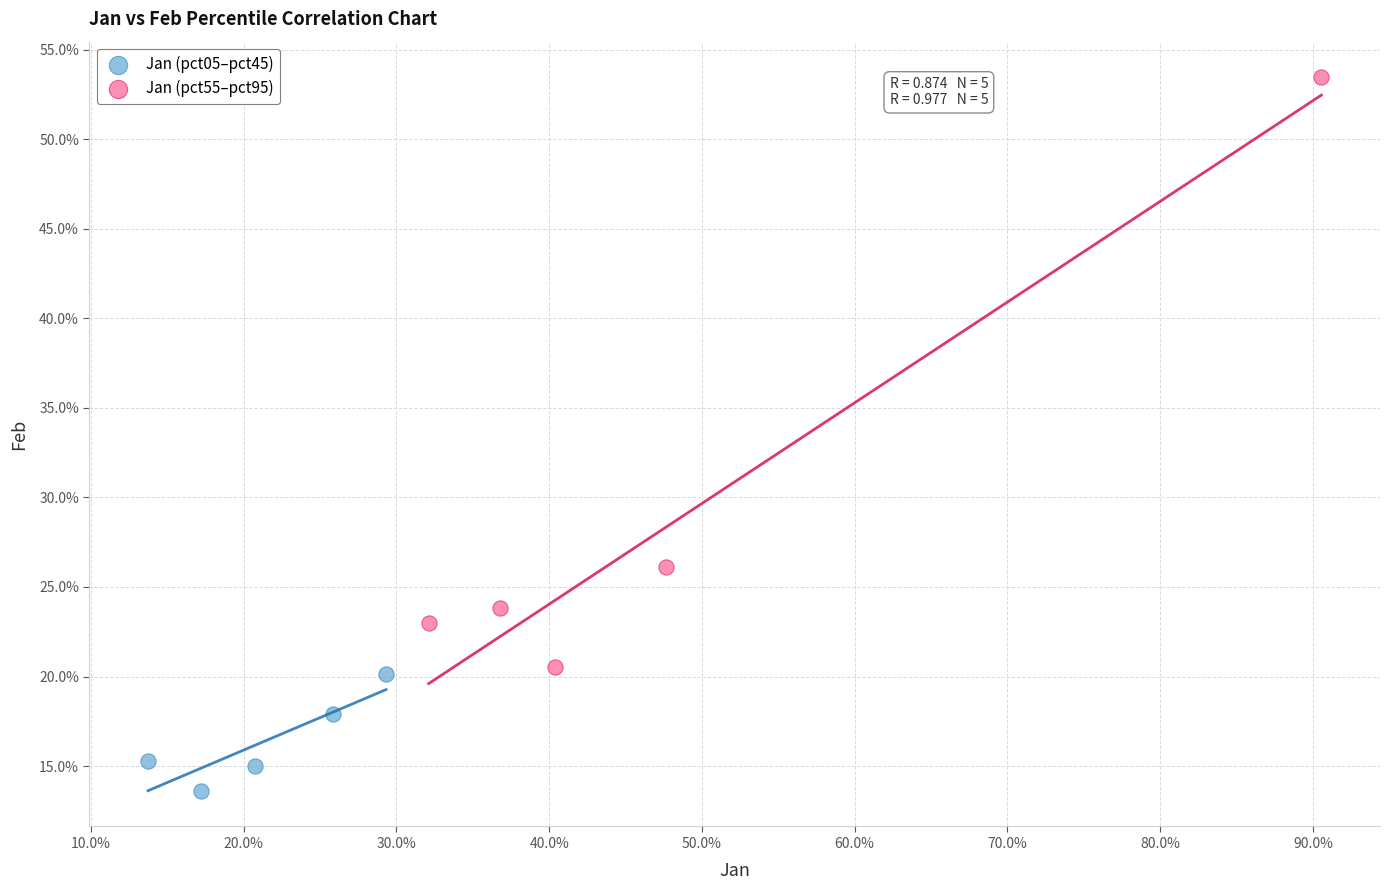

Which series has the largest Y range (max minus min)?

Jan (pct55–pct95)